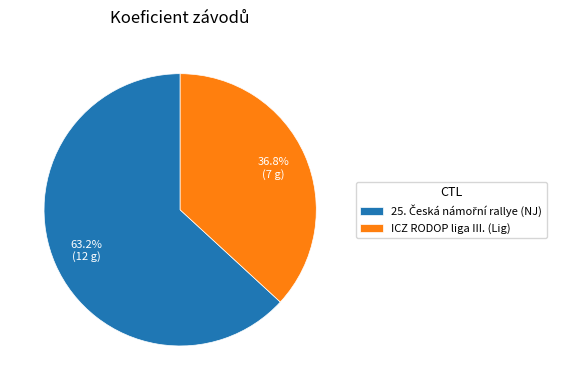

Which category has the smallest portion of the pie?

ICZ RODOP liga III. (Lig)